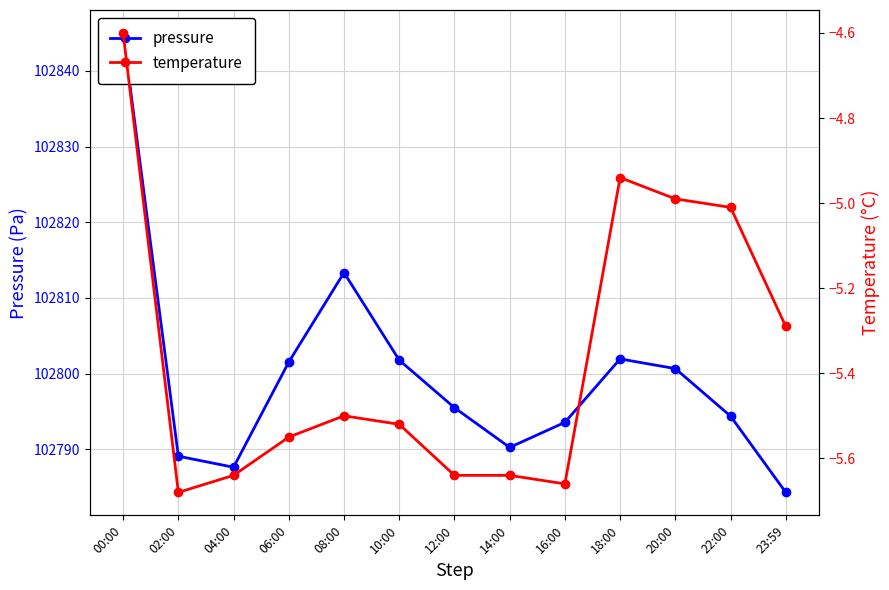

In pressure, how many points are higher than both neighbors (excluding endpoints)?

2